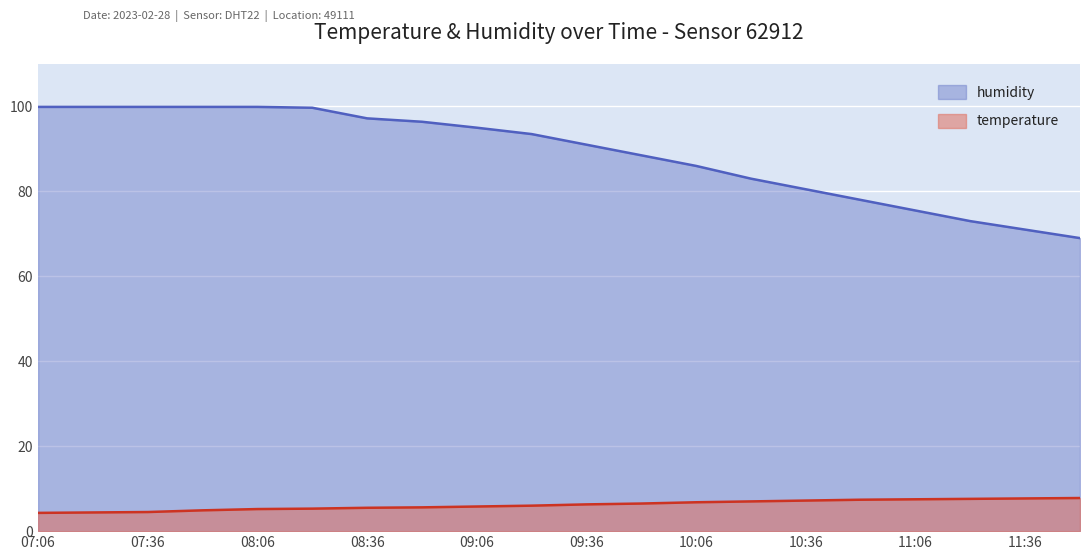

List the series in order of their overall mean, highest first.

humidity, temperature